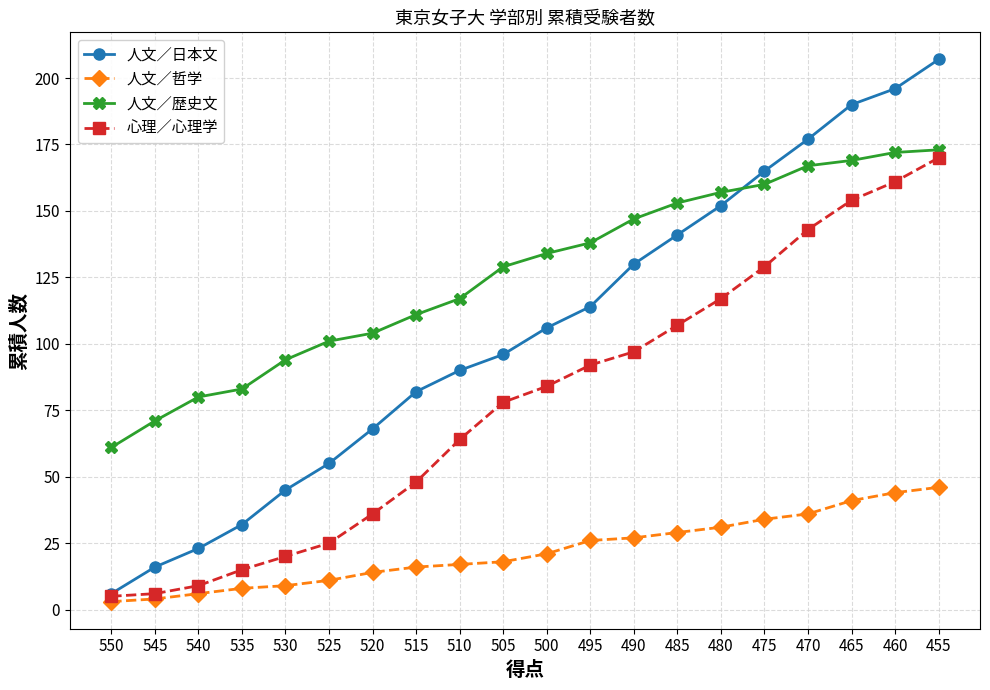

Which series has the largest range (max minus min)?

人文／日本文